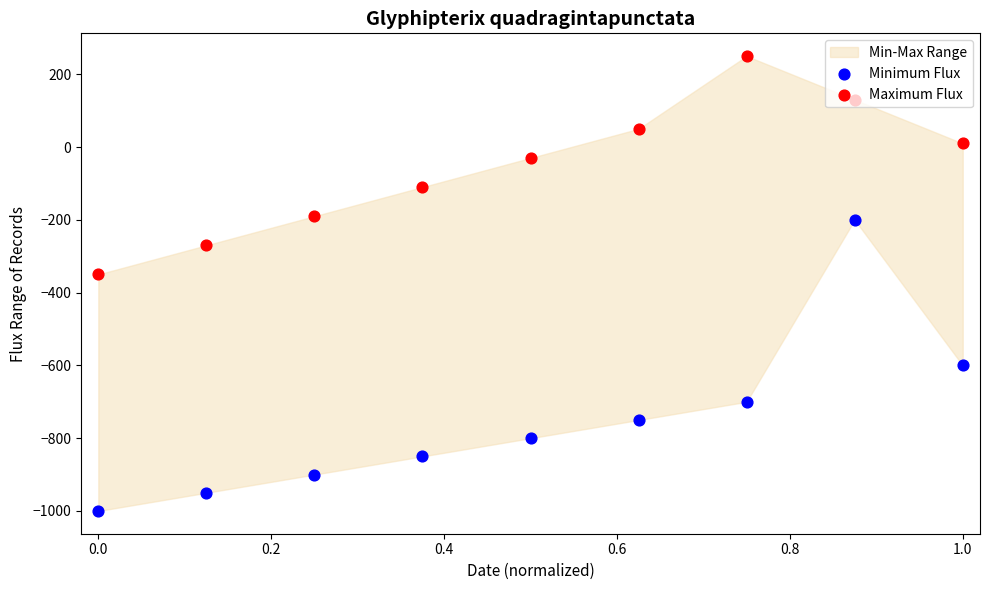

Which series has the widest spread of Y values?

Minimum Flux